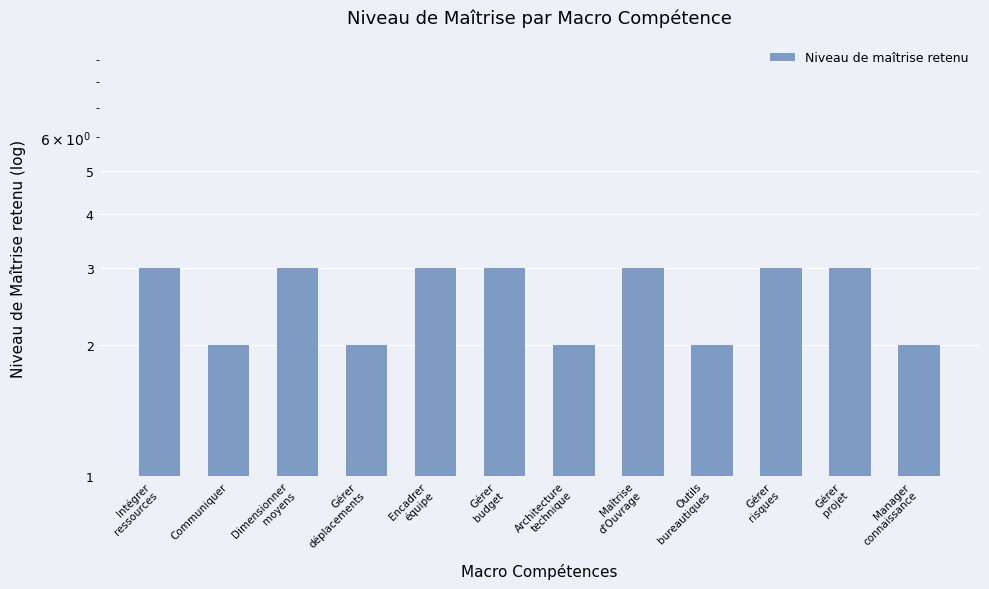

Which category has the lowest value across all series?

Communiquer